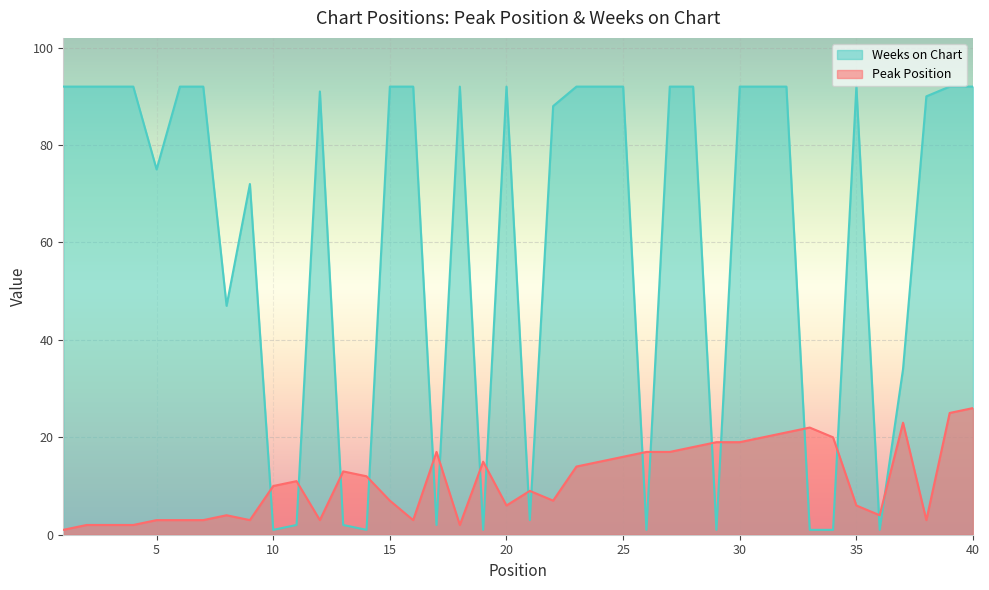

Rank the series at 25 from lowest to highest value.

Peak Position, Weeks on Chart